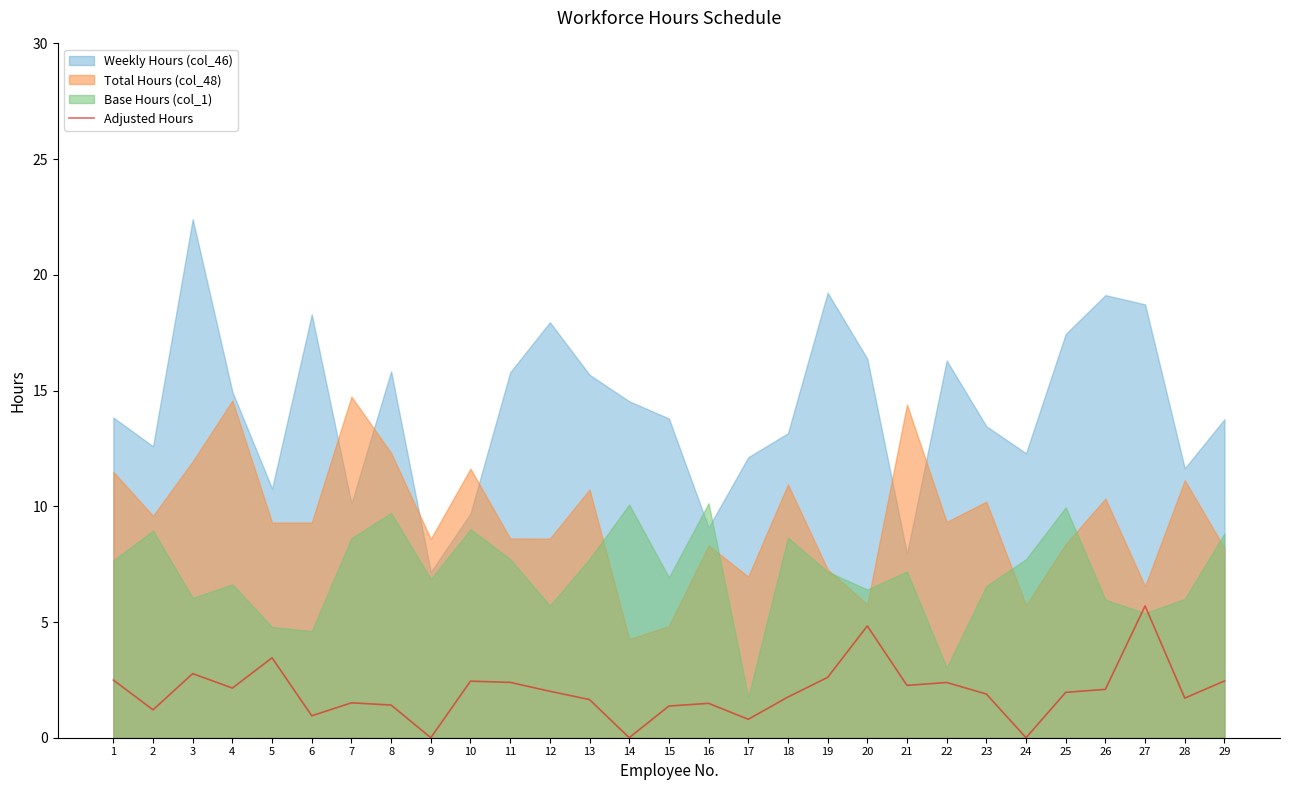

Is it true that the value at 7 is 1.5?

True